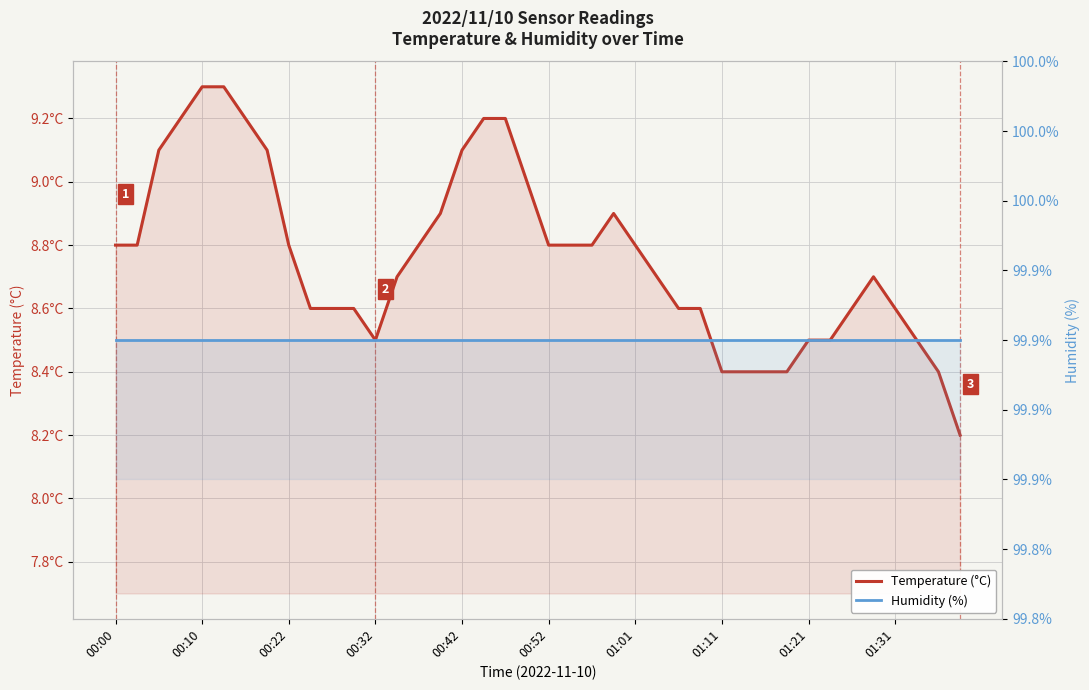

Between 29 and 00:22, which is larger?

00:22